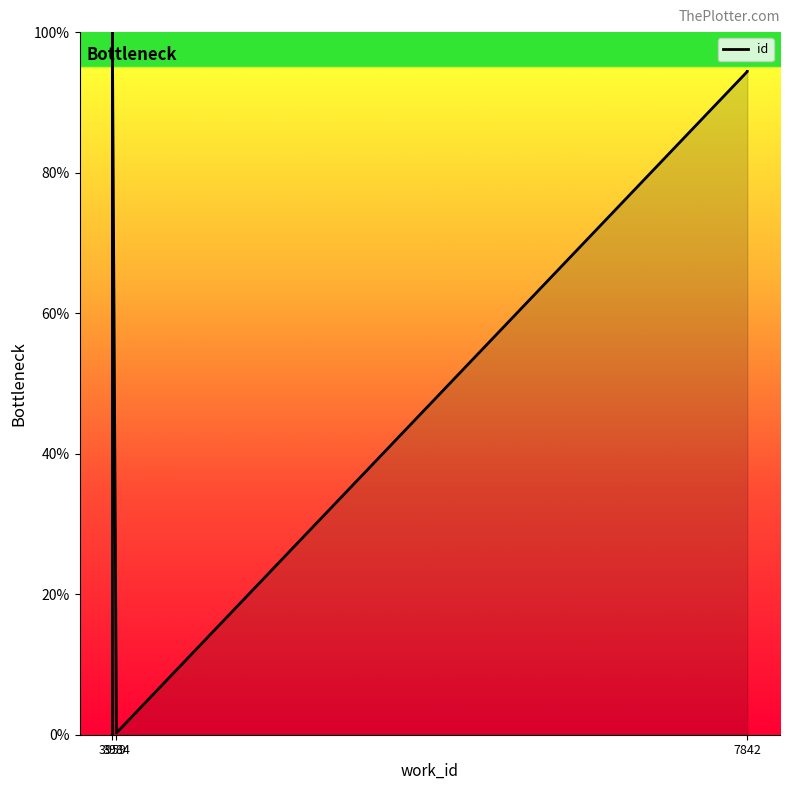

How many data points are less than 94?

4